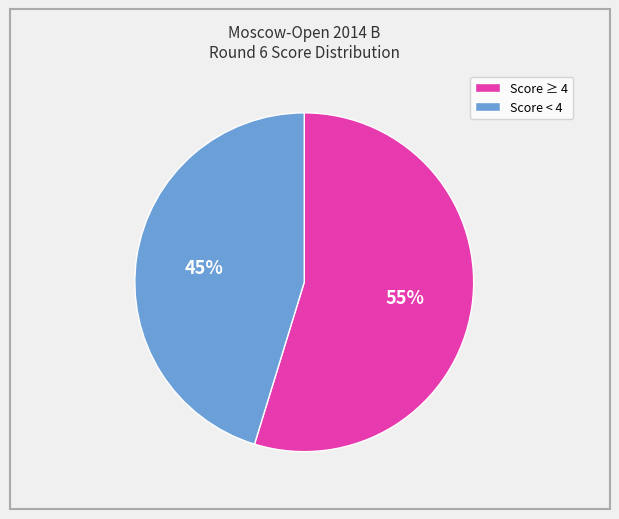

To the nearest percent, what is the average slice percentage?

50%